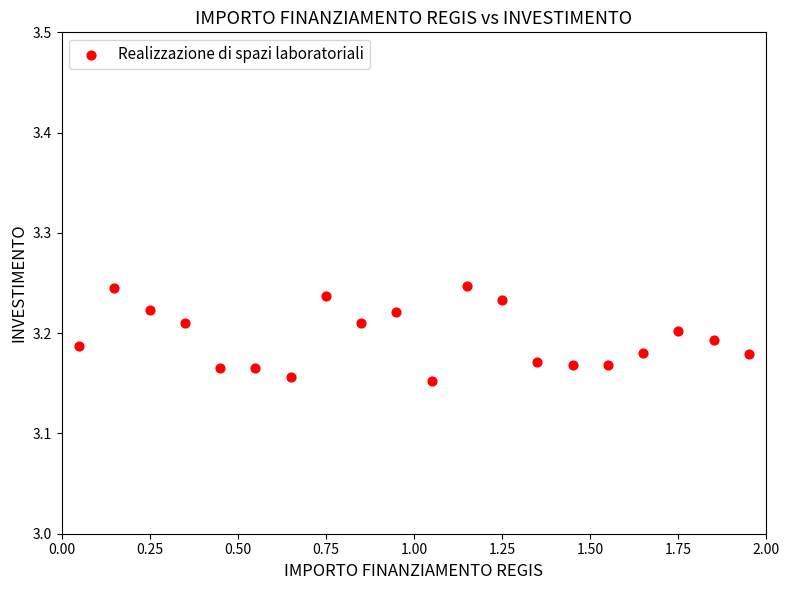

What is the range of X values (max minus min)?

1.9